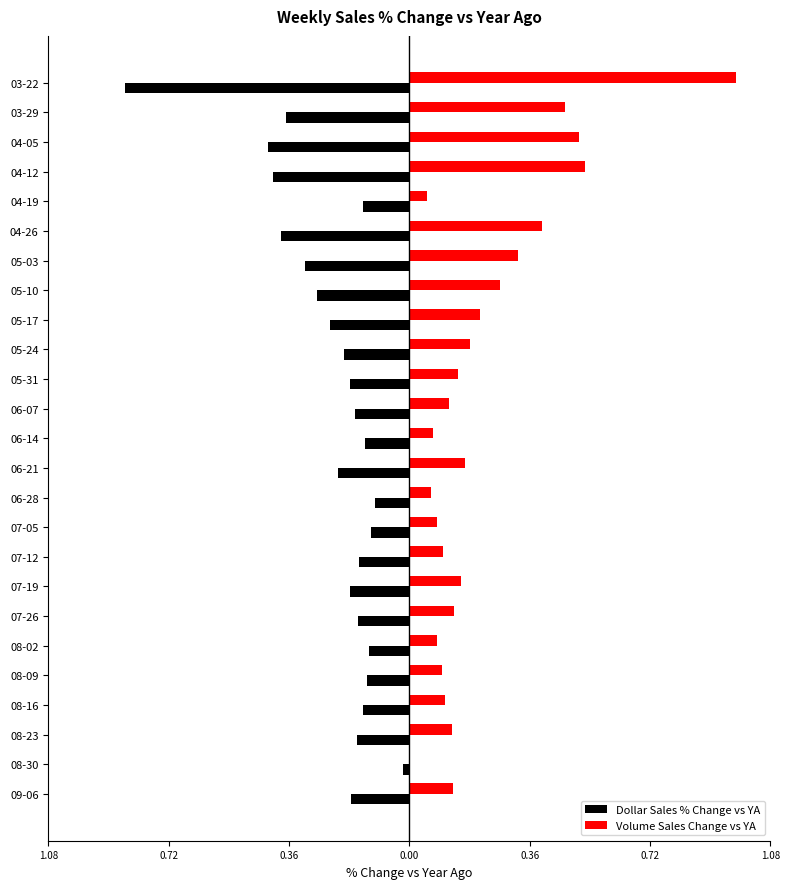

What is the minimum value shown in the chart?

-0.8